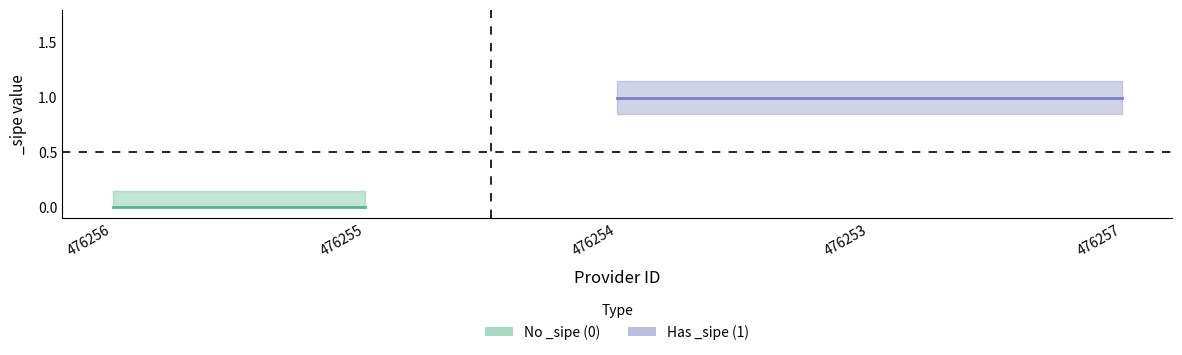

True or false: _sipe_lower has more than 0 points higher than both neighbors.

False